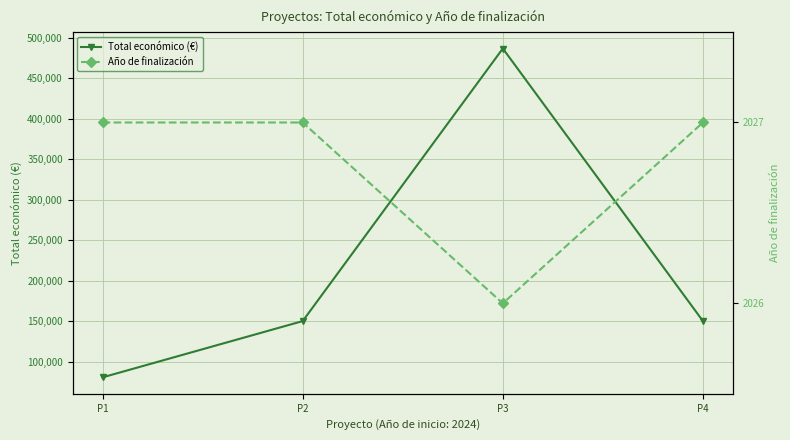

What is the average value of the Año de finalización series?

2027